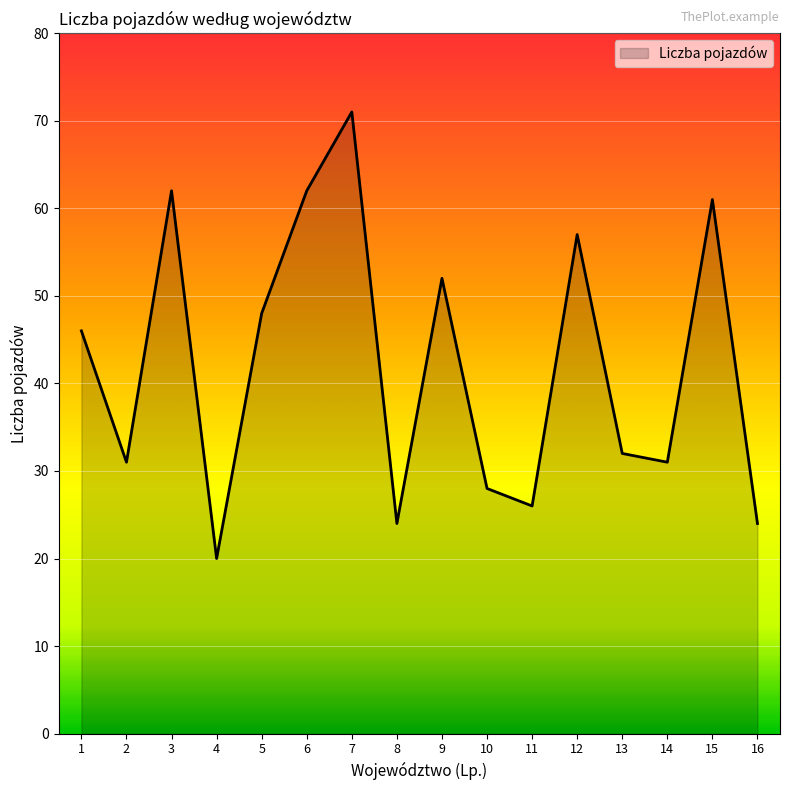

What is the greatest value displayed?

71